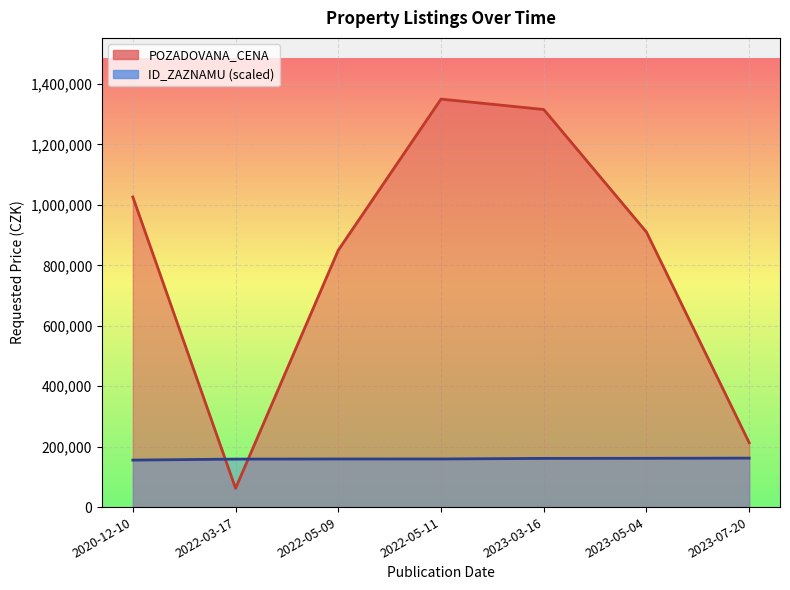

How many series are shown in this chart?

2